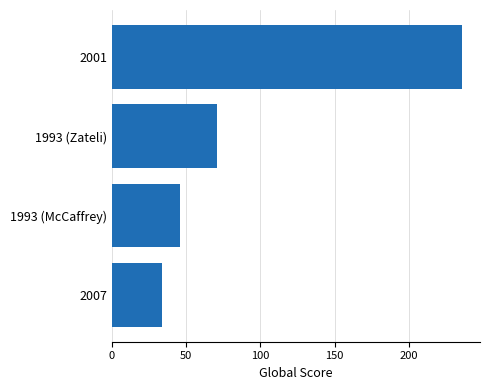

Reading top to bottom, extract all data points from this chart.

2001=236	1993 (Zateli)=71	1993 (McCaffrey)=46	2007=34